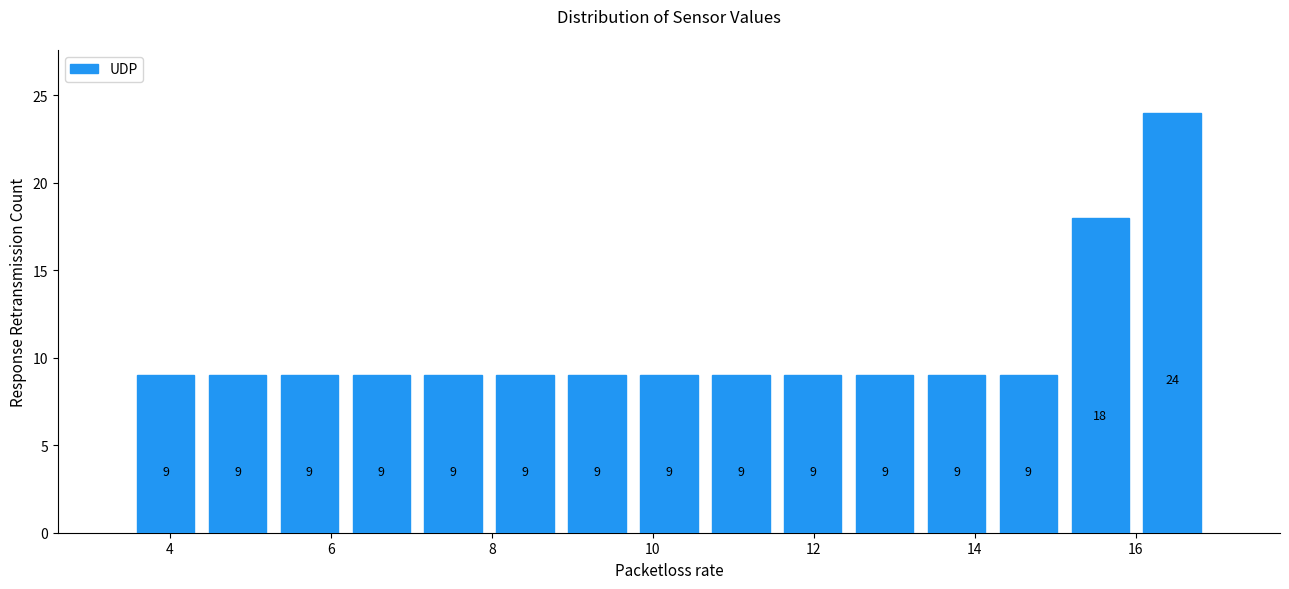

Reading left to right, list every bar in this chart as the range it spans on the x-axis followed by its height. The bar edges are not printed on the chart, so give them approximately, as read against the axis.

3.6 to 4.4: 9
4.4 to 5.2: 9
5.2 to 6.2: 9
6.2 to 7.0: 9
7.0 to 8.0: 9
8.0 to 8.8: 9
8.8 to 9.8: 9
9.8 to 10.6: 9
10.6 to 11.6: 9
11.6 to 12.4: 9
12.4 to 13.4: 9
13.4 to 14.2: 9
14.2 to 15.2: 9
15.2 to 16.0: 18
16.0 to 17.0: 24